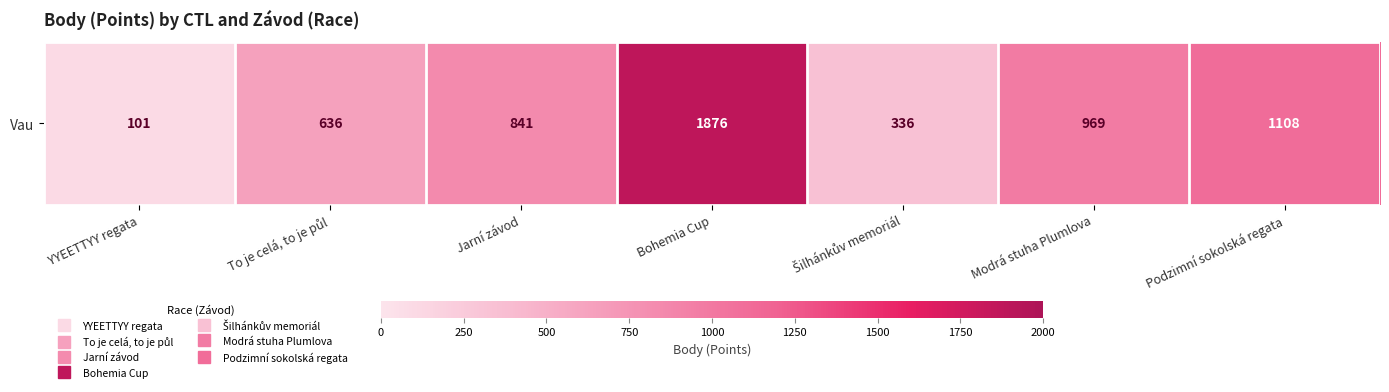

What is the smallest value displayed?

101